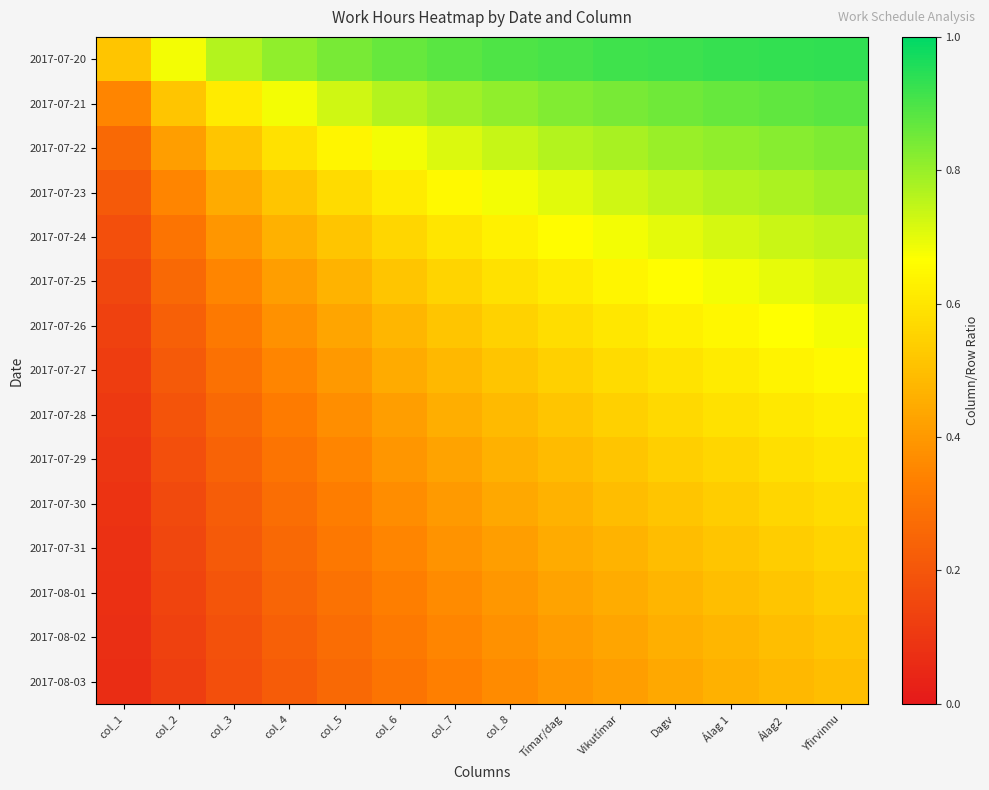

What is the difference between the highest and lowest values at col_5?

0.6